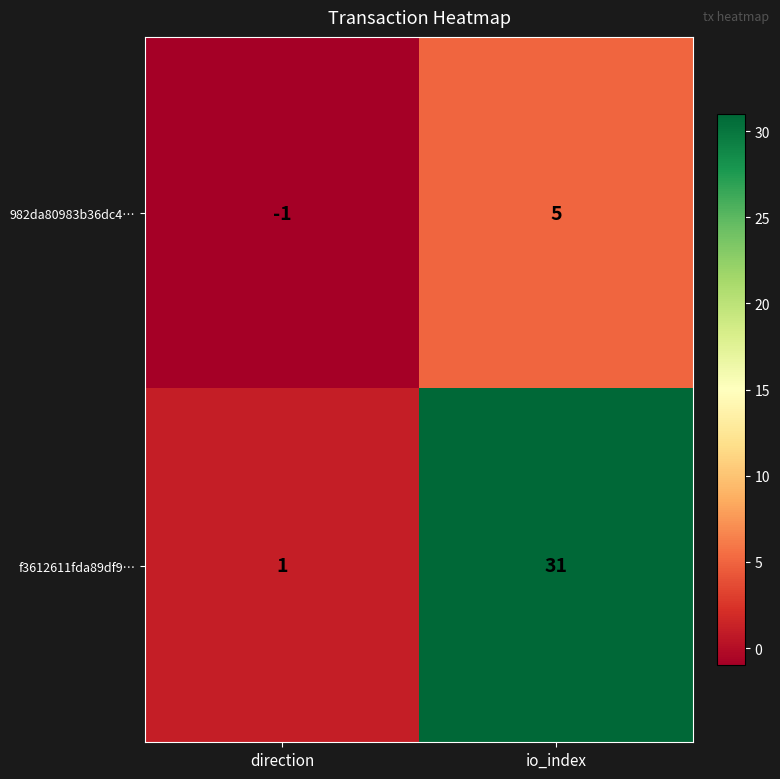

Which category has the highest value across all series?

io_index